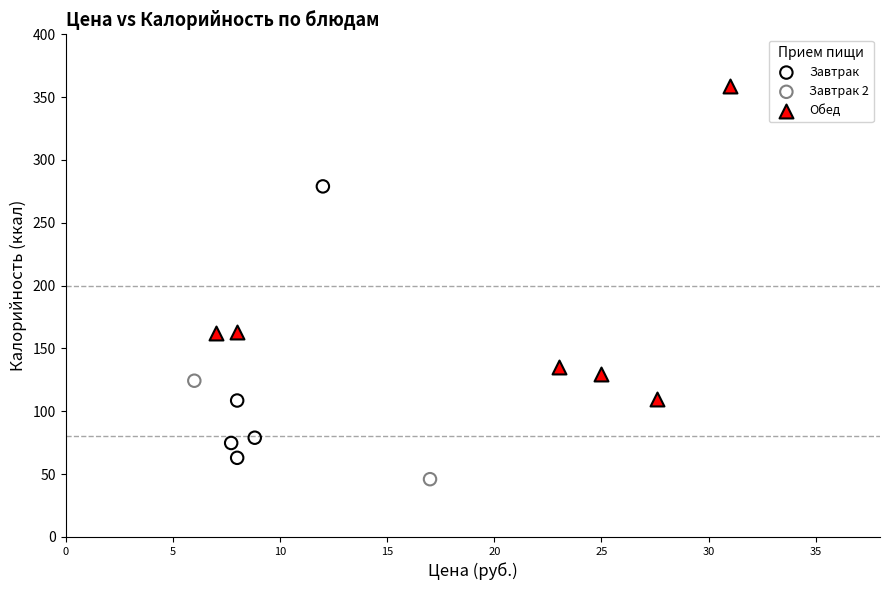

Which series reaches the maximum Y coordinate?

Обед